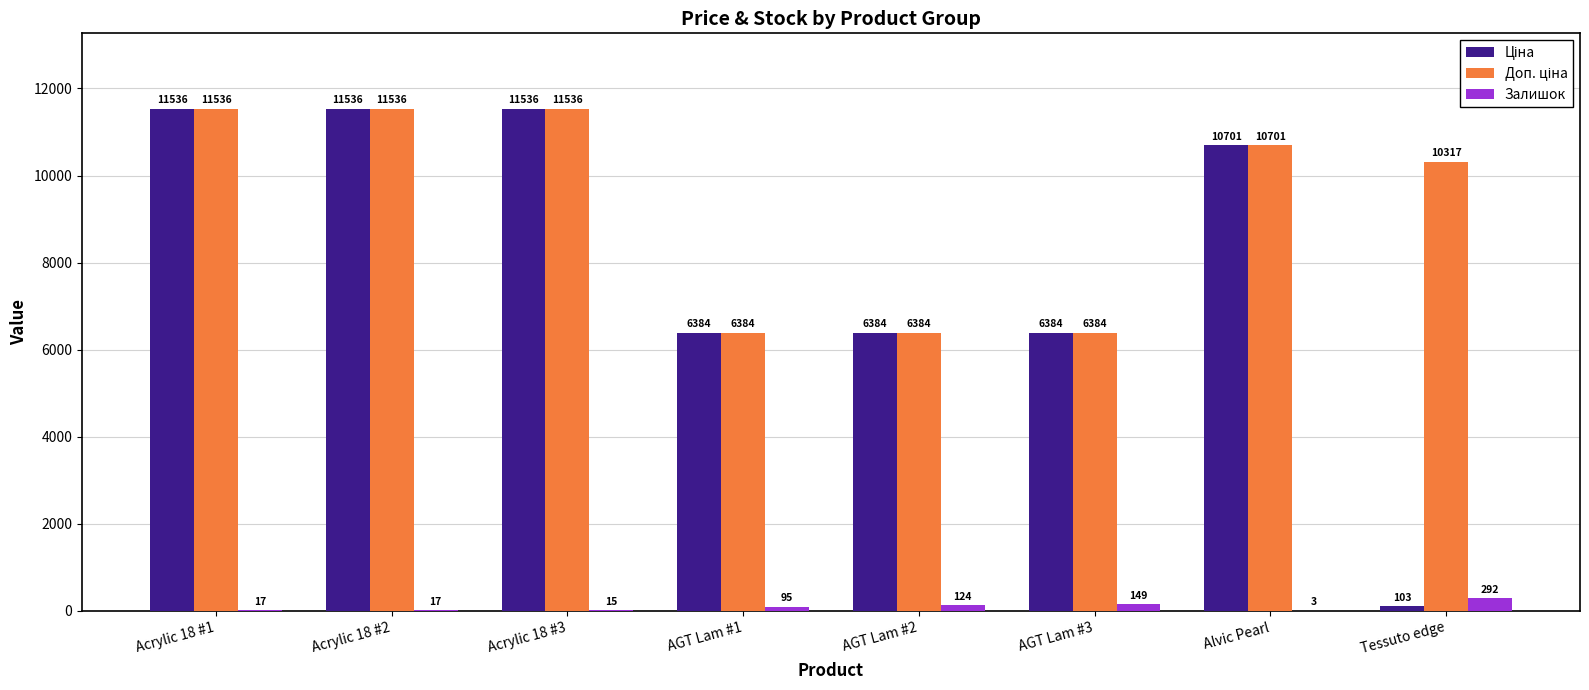

True or false: Залишок has a value of 3.0 at Alvic Pearl.

True